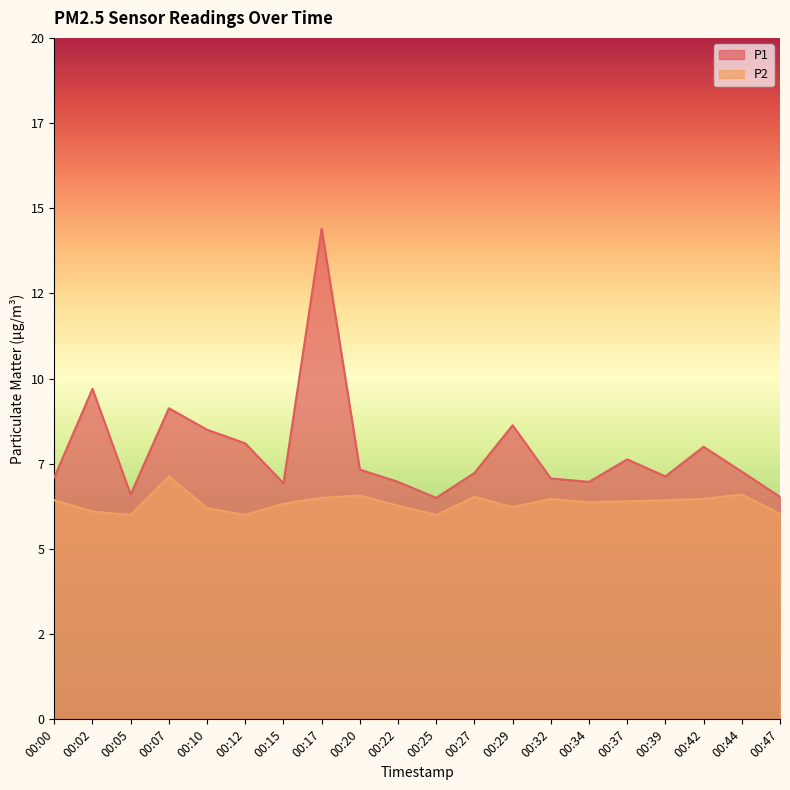

How many lines are shown in the chart?

2